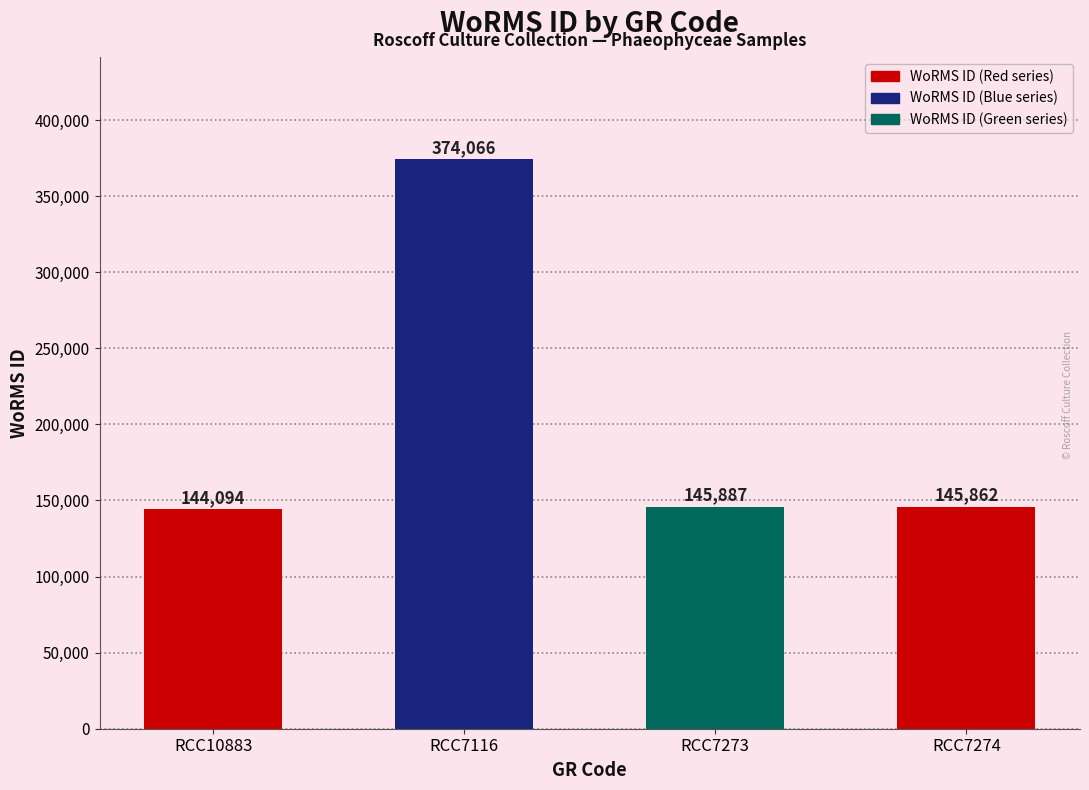

What is the sum of all values?

809909